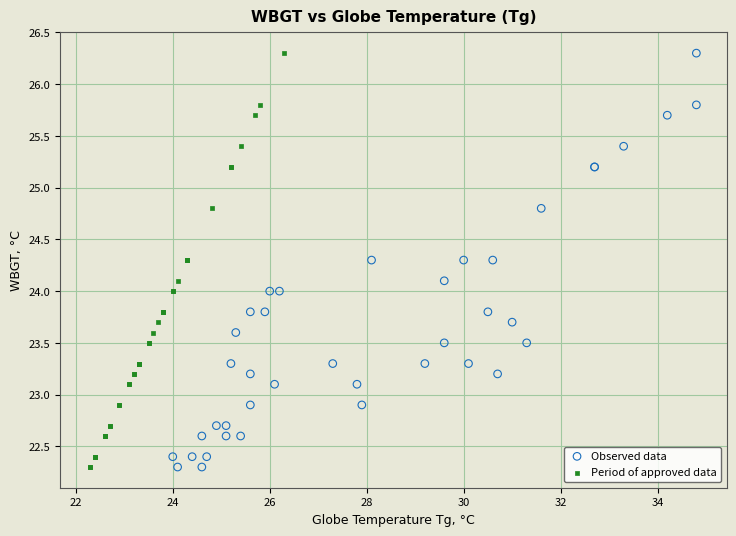

What are all the series names shown in the legend?

Observed data, Period of approved data